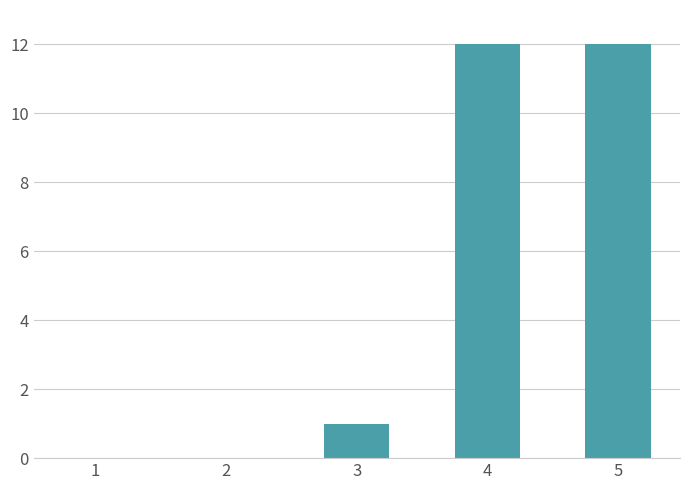

How many distinct data groups are displayed?

1